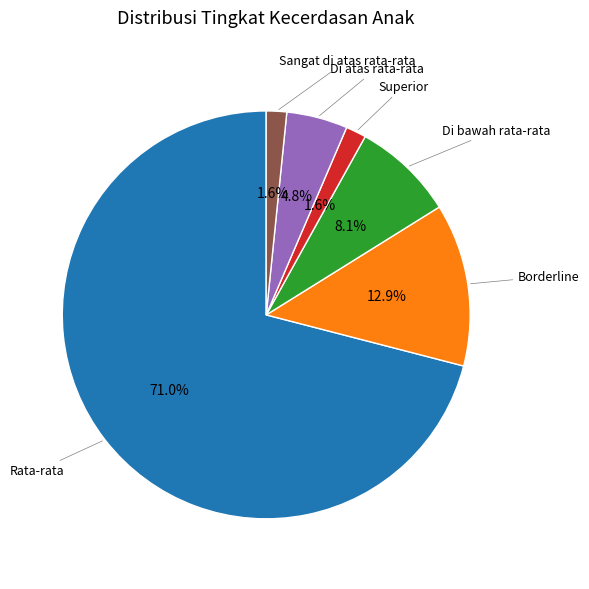

Is there a majority slice in this chart?

Yes